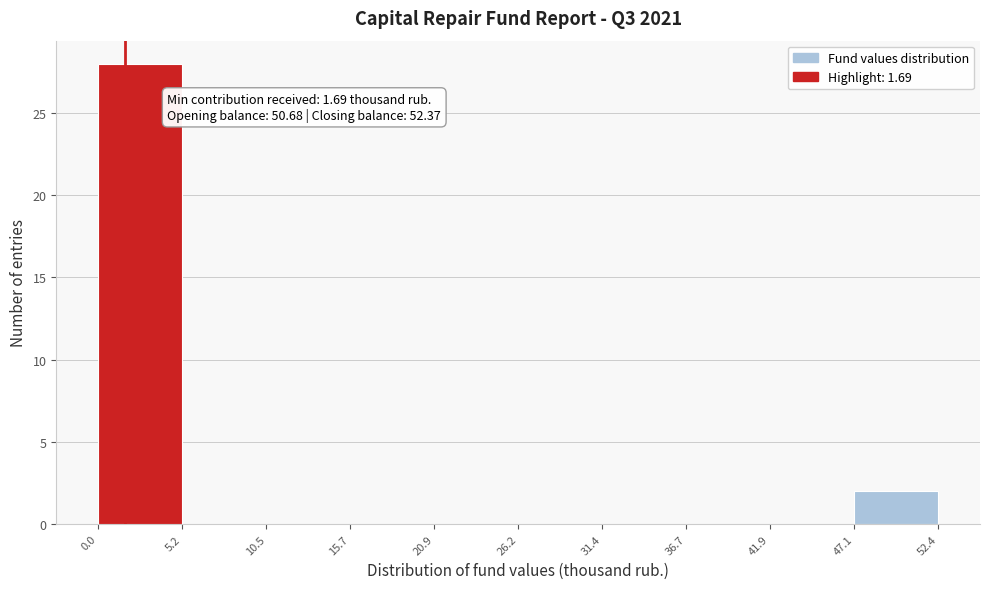

Over which range of the x-axis is the bar tallest?

0.0 to 5.2